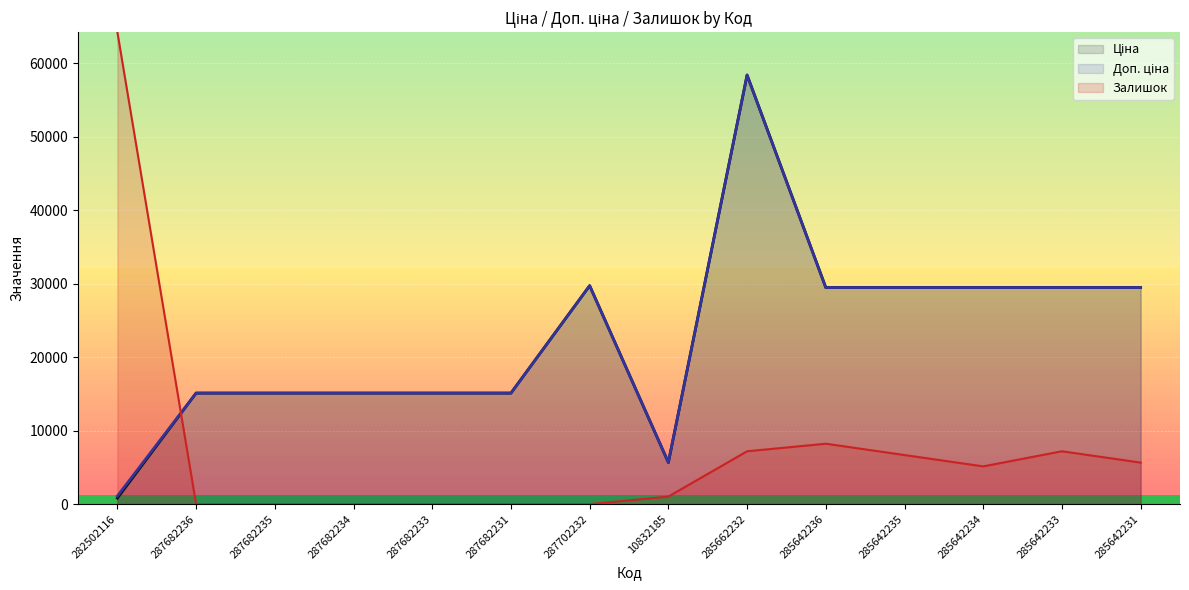

At how many categories does at least one series exceed 26996?

8